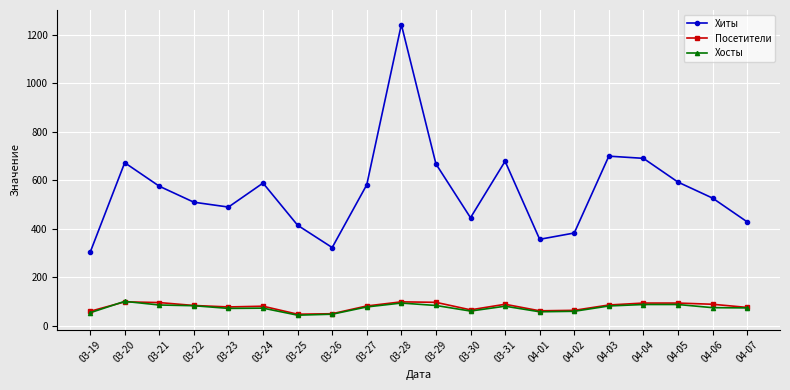

What are all the series names shown in the legend?

Хиты, Посетители, Хосты